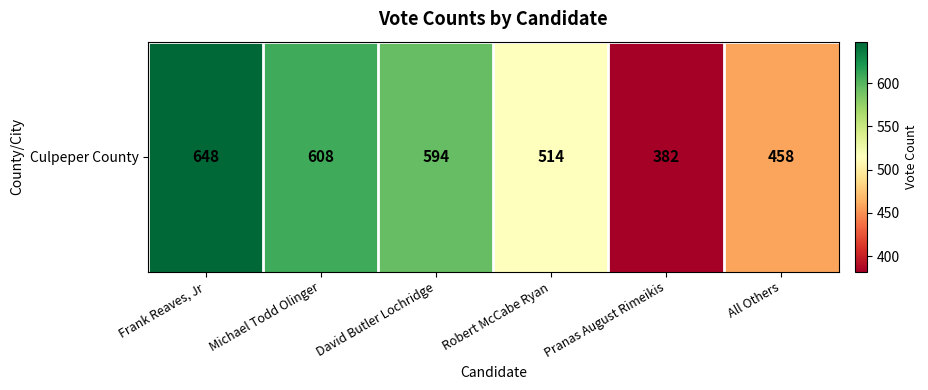

The chart shows a value of 514 at Robert McCabe Ryan. True or false?

True